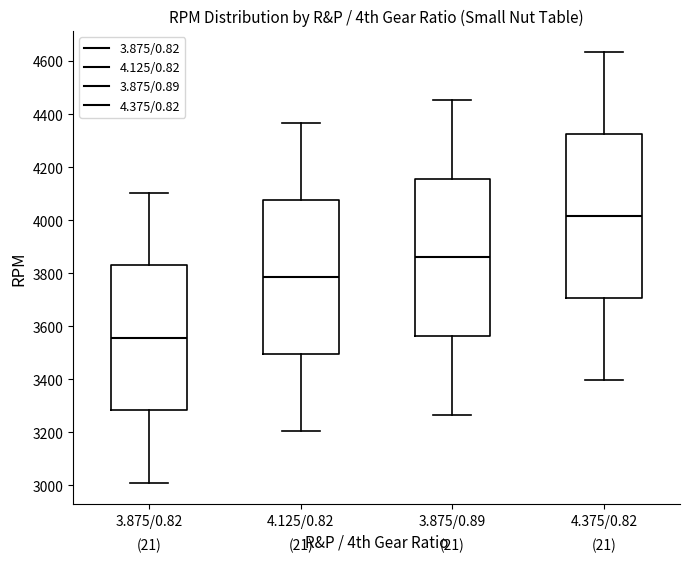

Where does the median line of the box for 4.375/0.82 sit on the y-axis? The values are not printed on the chart, so give them approximately, as read against the axis.

4020